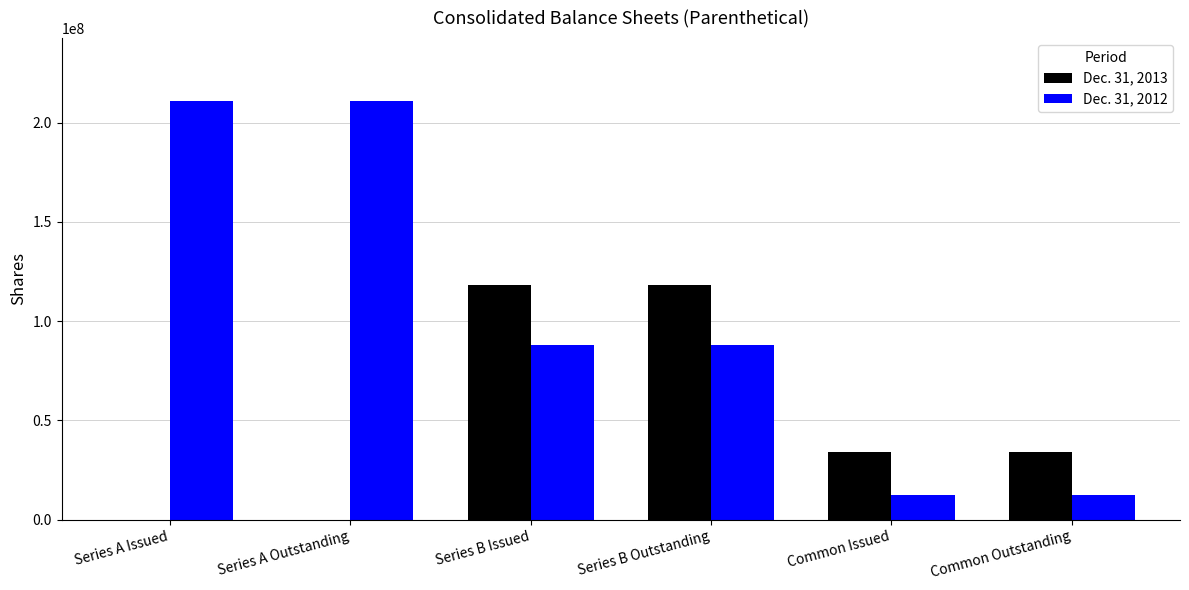

Reading left to right, extract all data points from this chart.

Dec. 31, 2013: 0	0	118000000	118000000	34056611	34056611
Dec. 31, 2012: 211018516	211018516	88000000	88000000	12323403	12323403